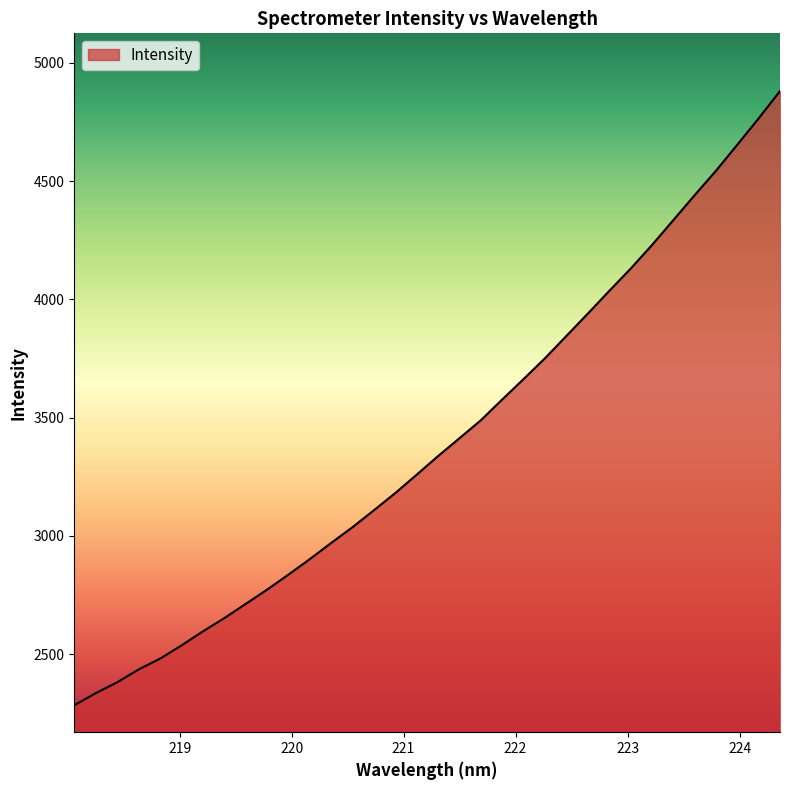

What is the maximum value shown in the chart?

4880.7